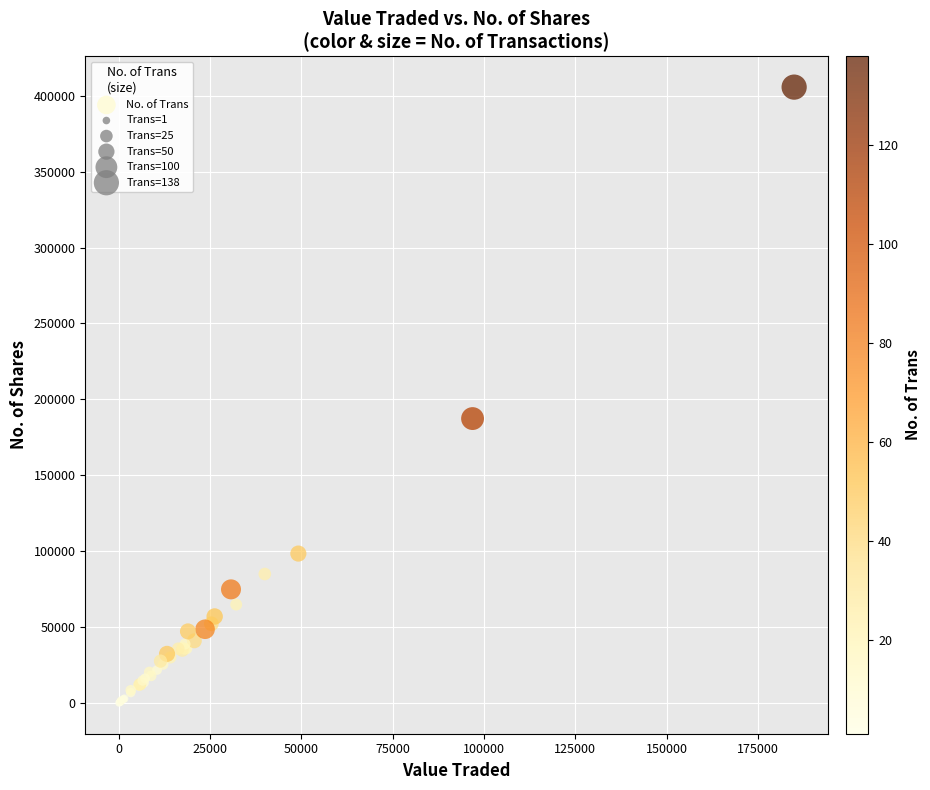

What Y value in the scatter plot is closest to 202890?

187390